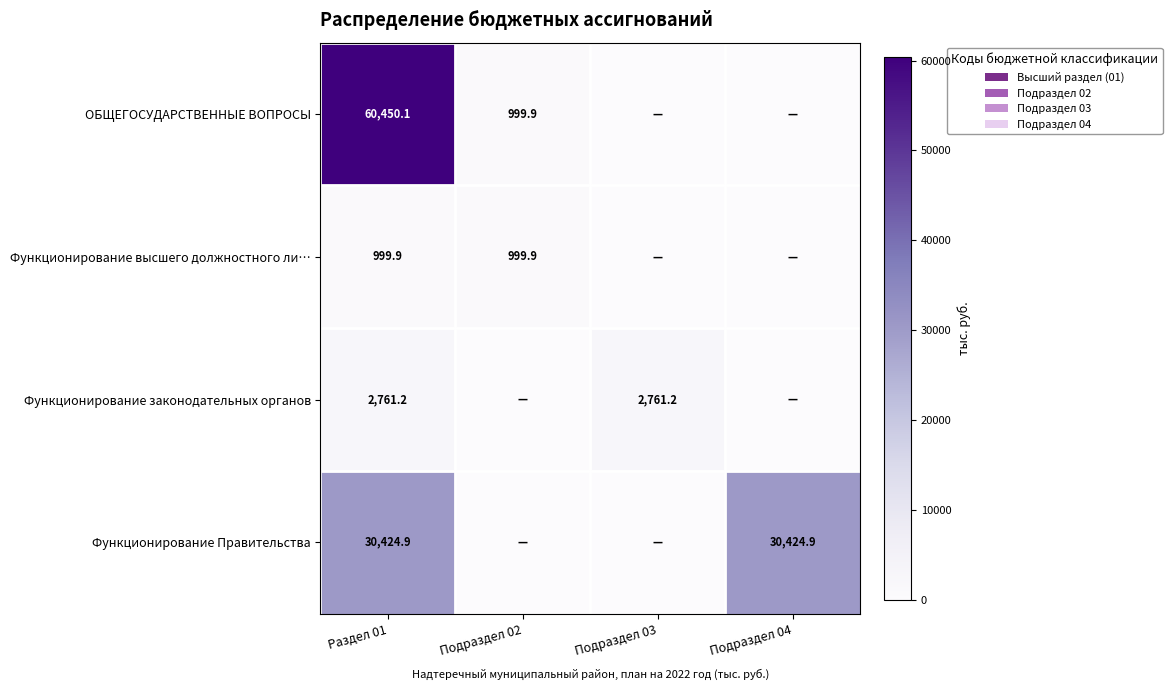

The value of Функционирование законодательных органов at Раздел 01 is 2761.2. True or false?

True